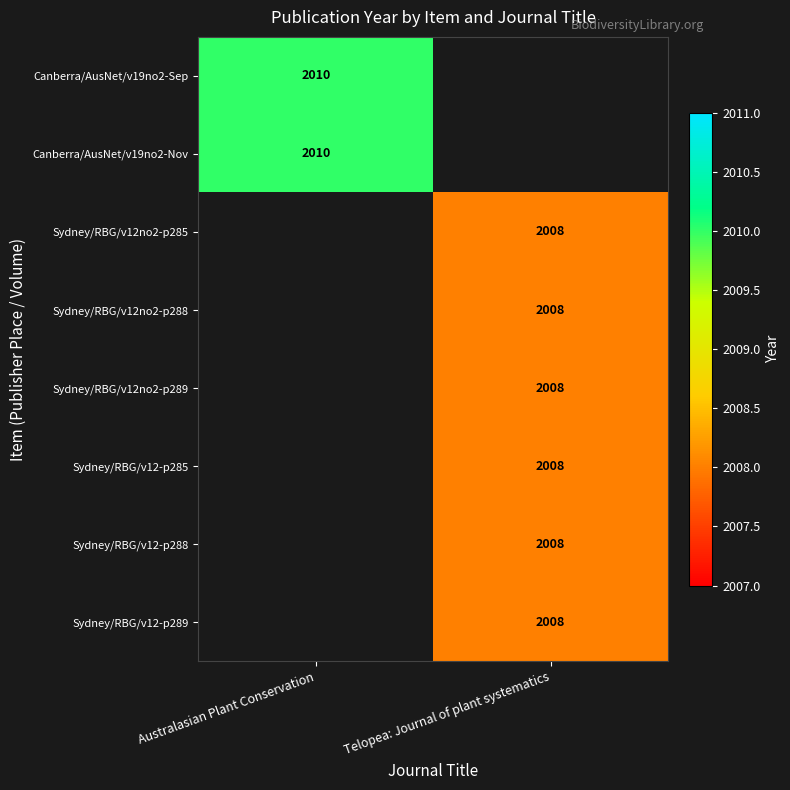

The value of Sydney/RBG/v12no2-p288 at Telopea: Journal of plant systematics is 2008. True or false?

True